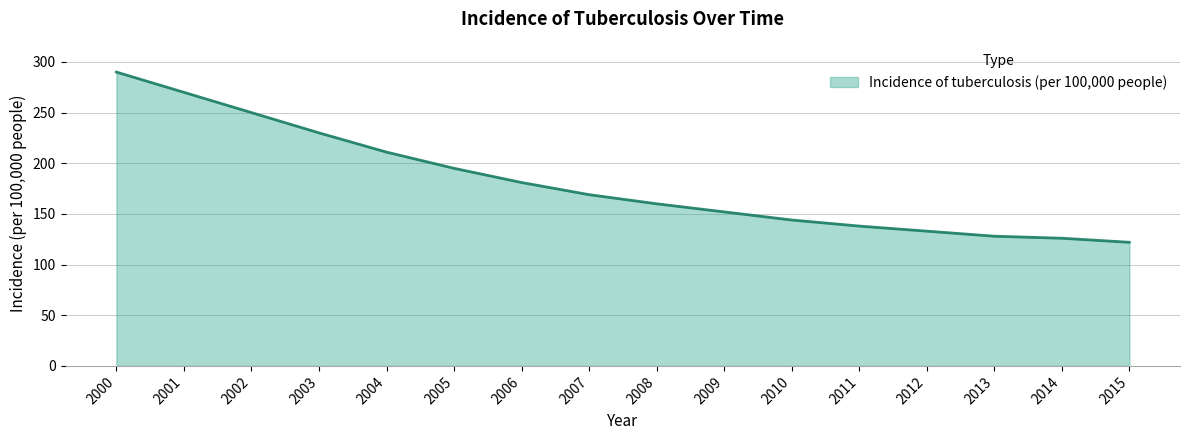

True or false: the data has more than 1 interior local peaks.

False